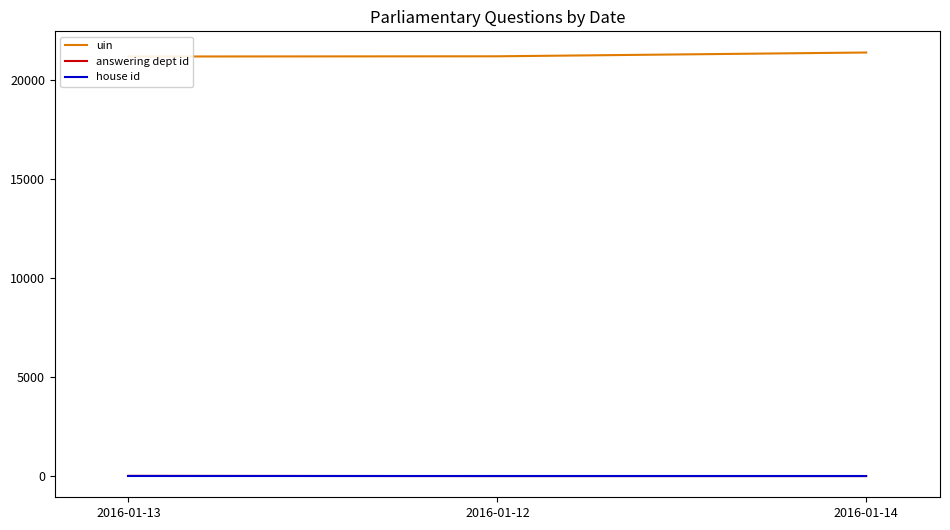

True or false: uin has a value of 21162 at 2016-01-13.

True